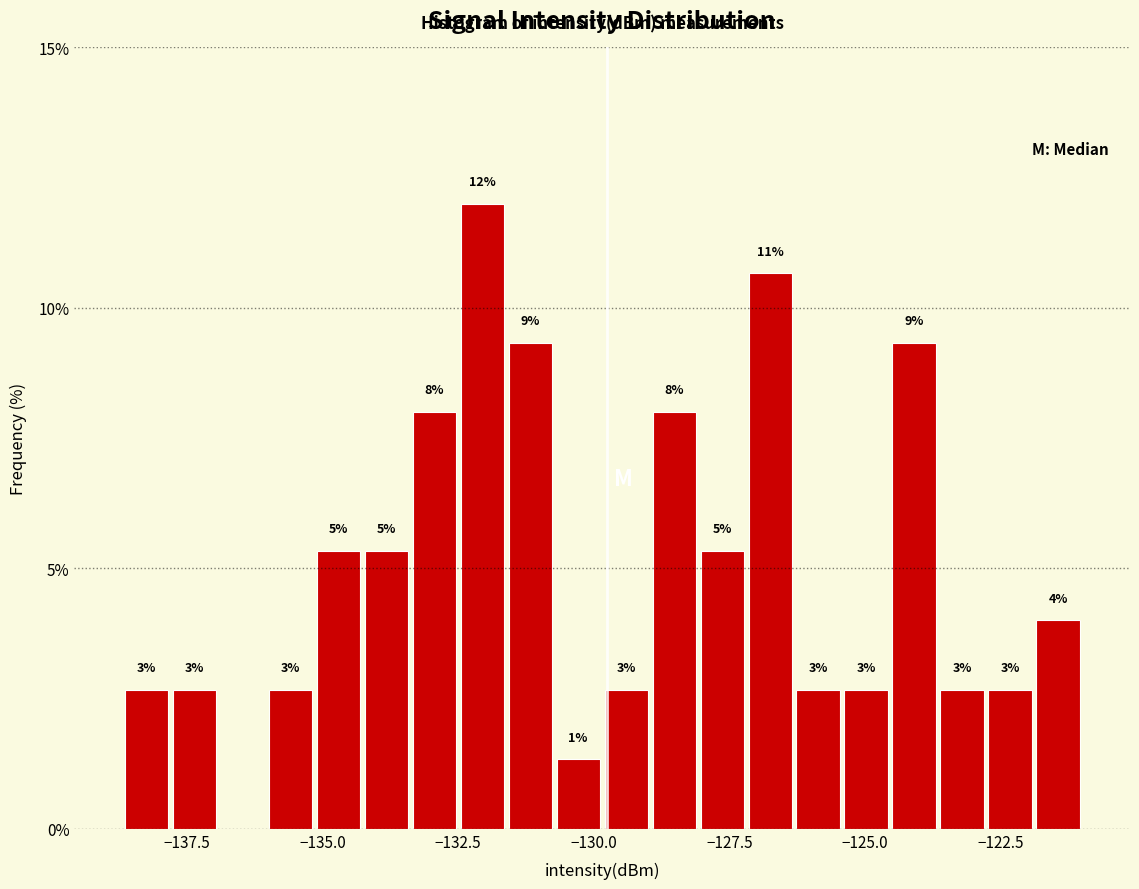

Read against the x-axis, roughly where is the centre of the tallest bar?

-132.0